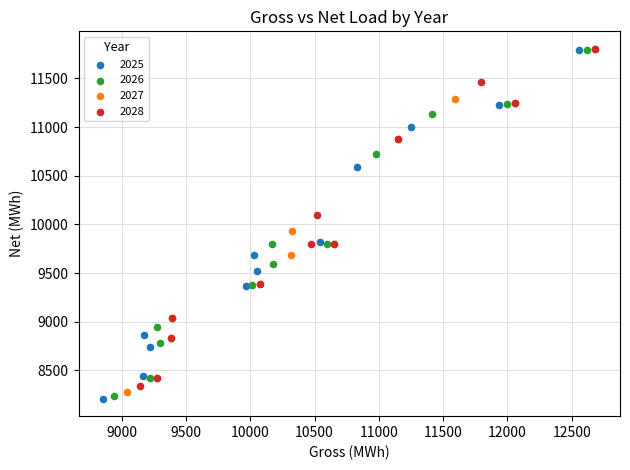

What are all the series names shown in the legend?

2025, 2026, 2027, 2028